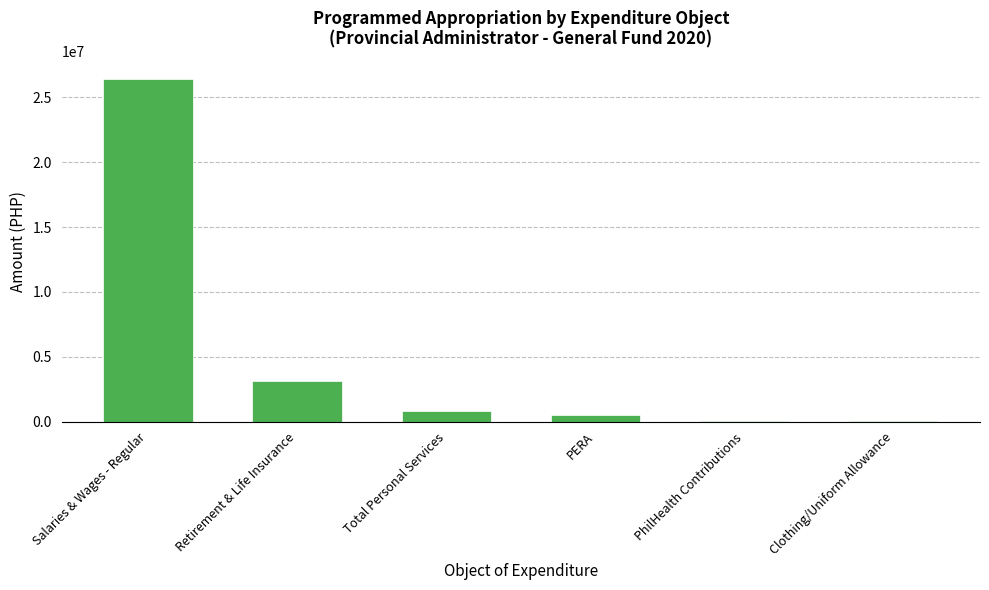

At which label does the data first exceed 826732?

Salaries & Wages - Regular